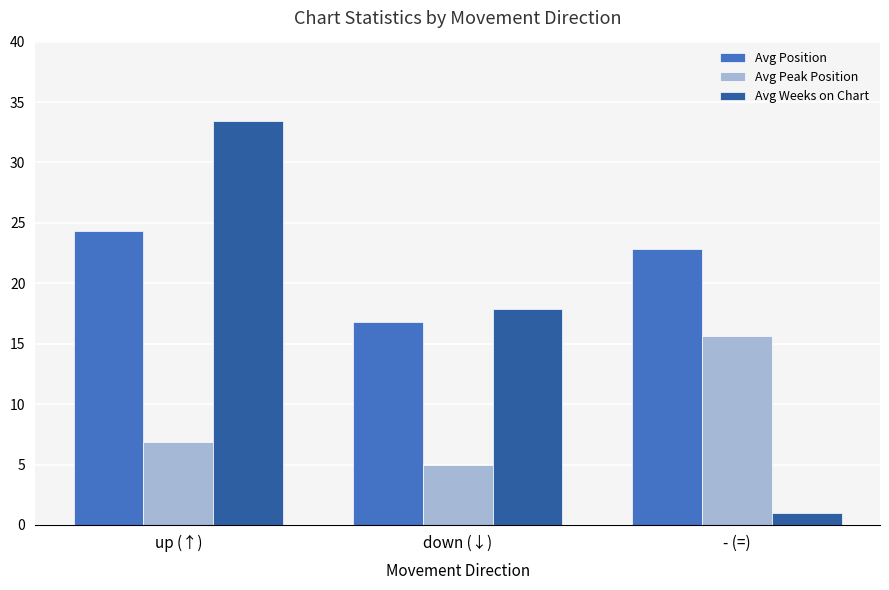

How many data points in Avg Weeks on Chart are above 17?

2